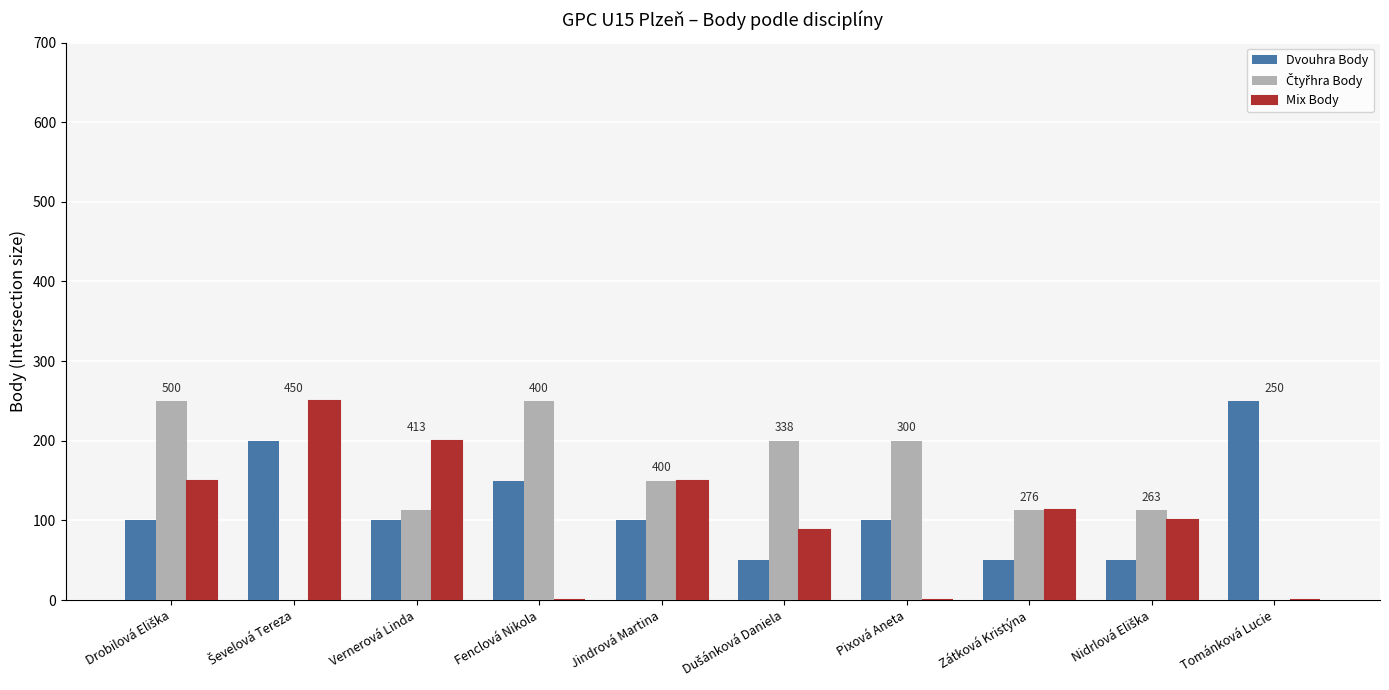

What is the sum of the Mix Body values at Jindrová Martina and Zátková Kristýna?

263